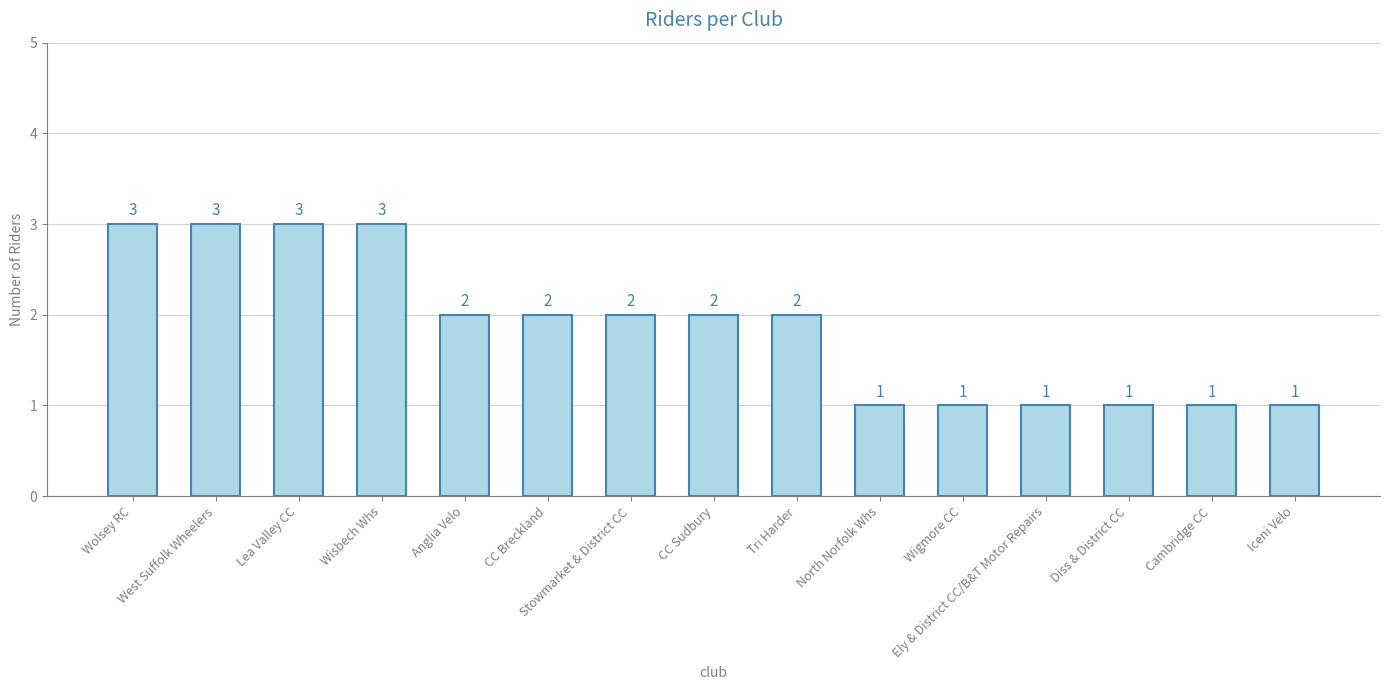

What is the minimum value shown in the chart?

1